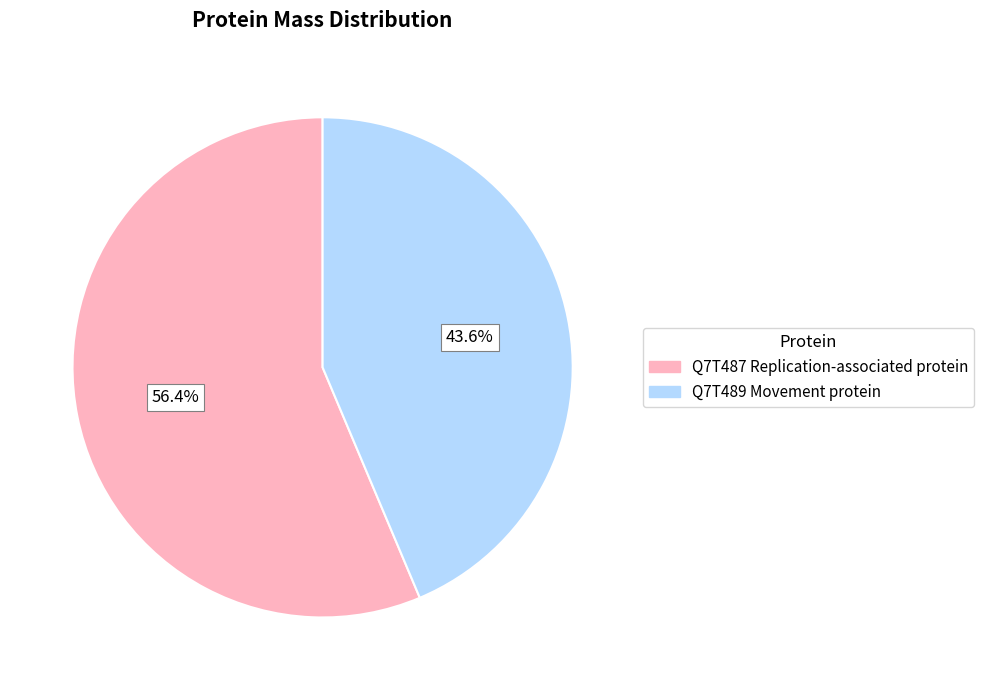

What is the largest slice in the pie chart?

Q7T487 Replication-associated protein